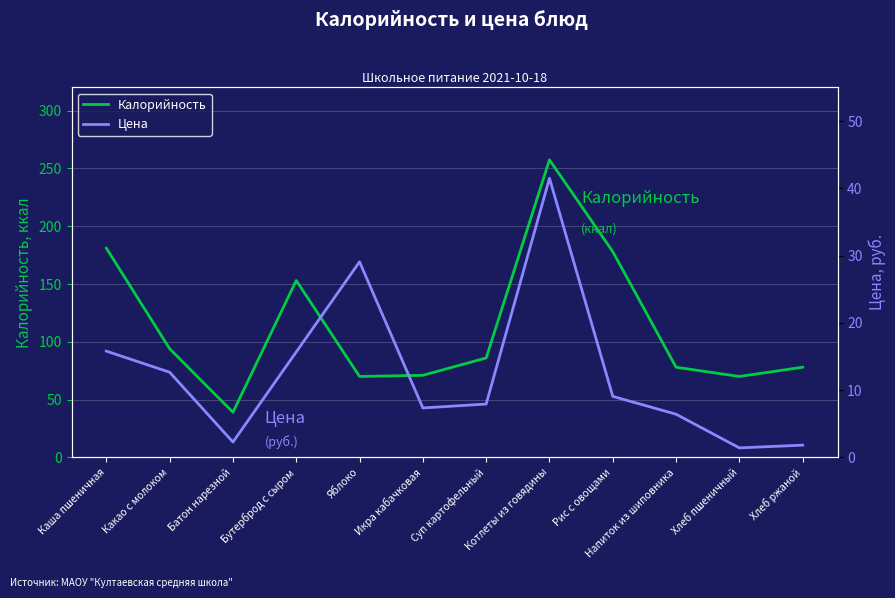

At which category does Цена reach its first local peak?

Яблоко